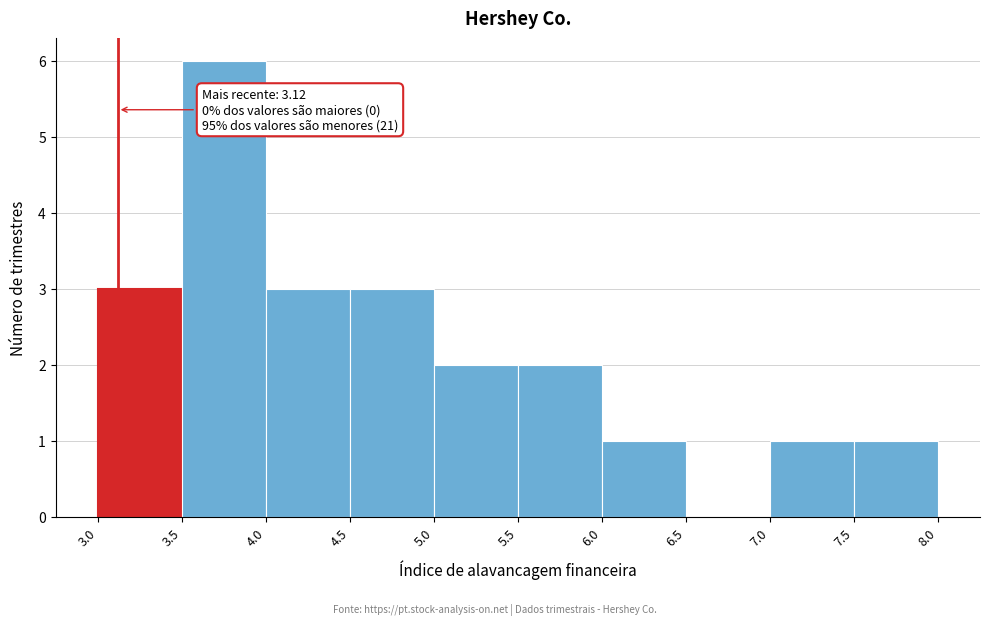

Which range on the x-axis has the tallest bar?

3.5 to 4.0